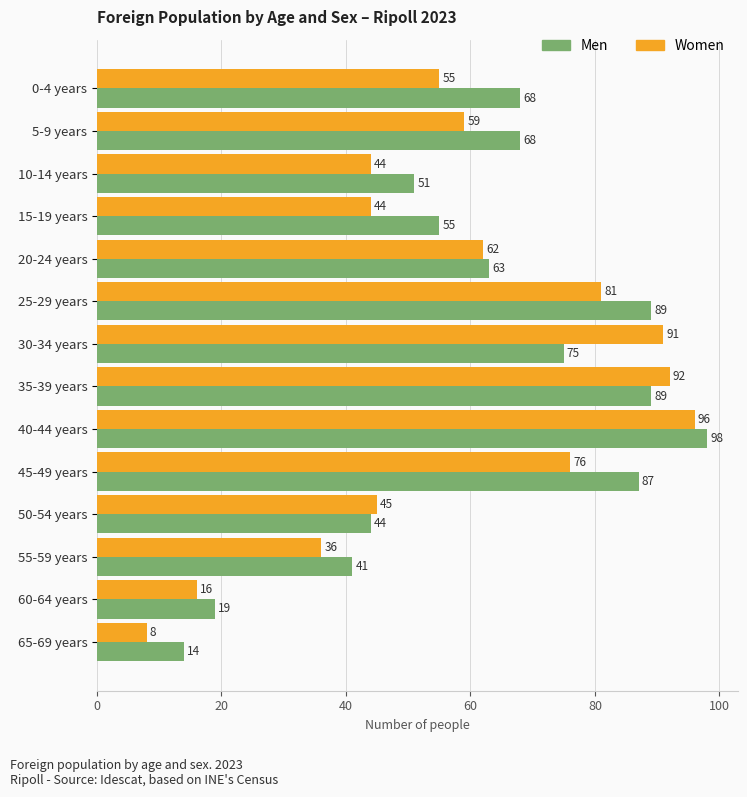

Which category has the lowest value in the Women series?

65-69 years